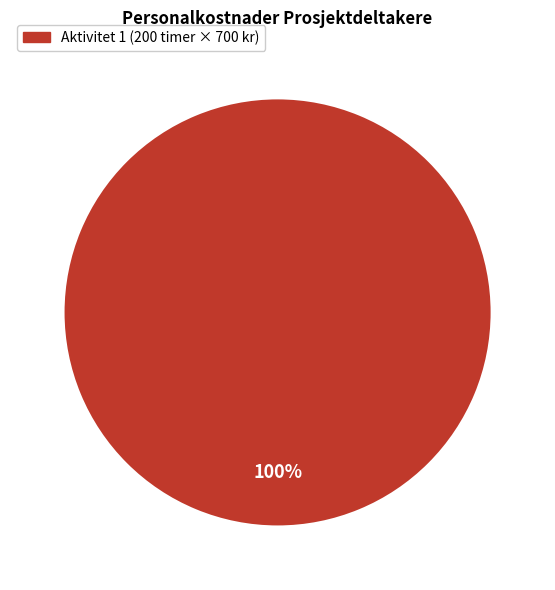

The Aktivitet 1 (200 timer × 700 kr) slice represents 100% of the pie. True or false?

True